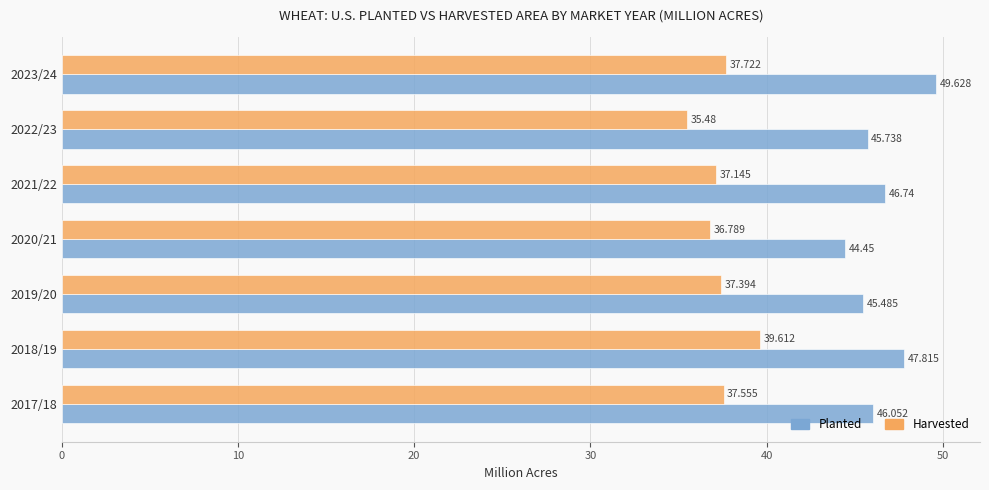

Where is Harvested nearest to the value 37?

2021/22